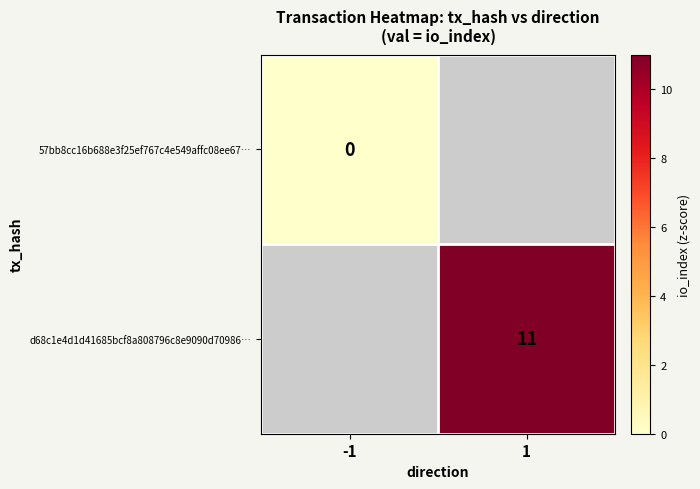

Is the value of d68c1e4d1d41685bcf8a808796c8e9090d70986… at 1 greater than the value of 57bb8cc16b688e3f25ef767c4e549affc08ee67… at -1?

Yes